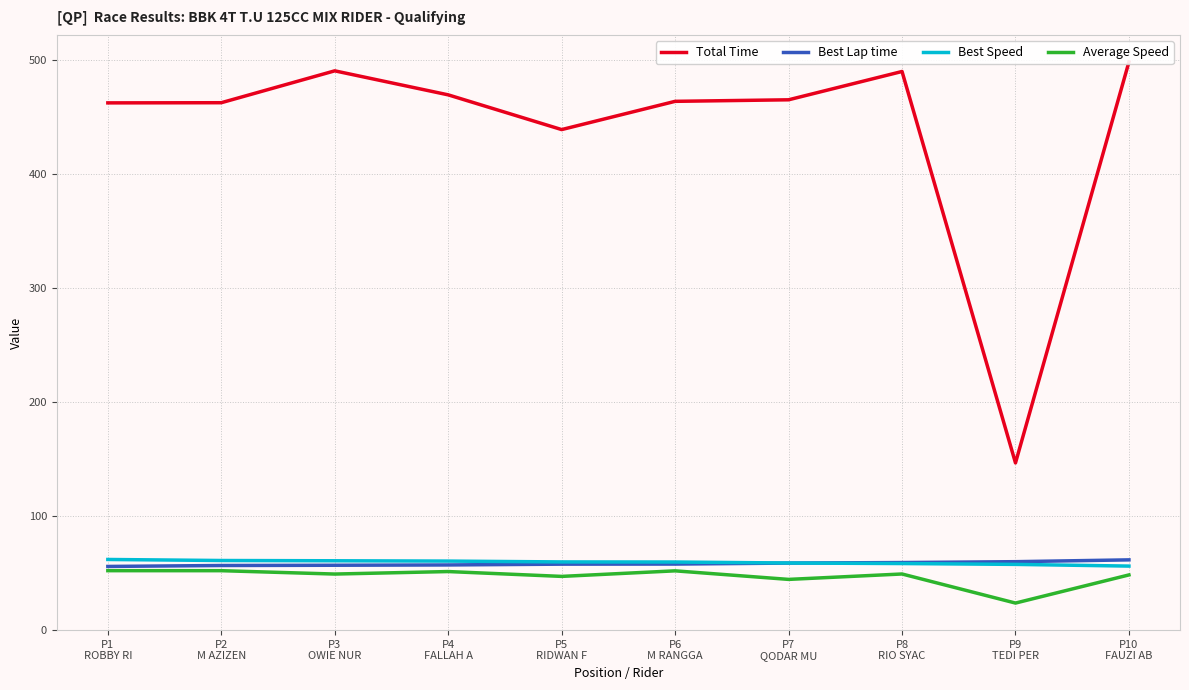

How many lines are shown in the chart?

4